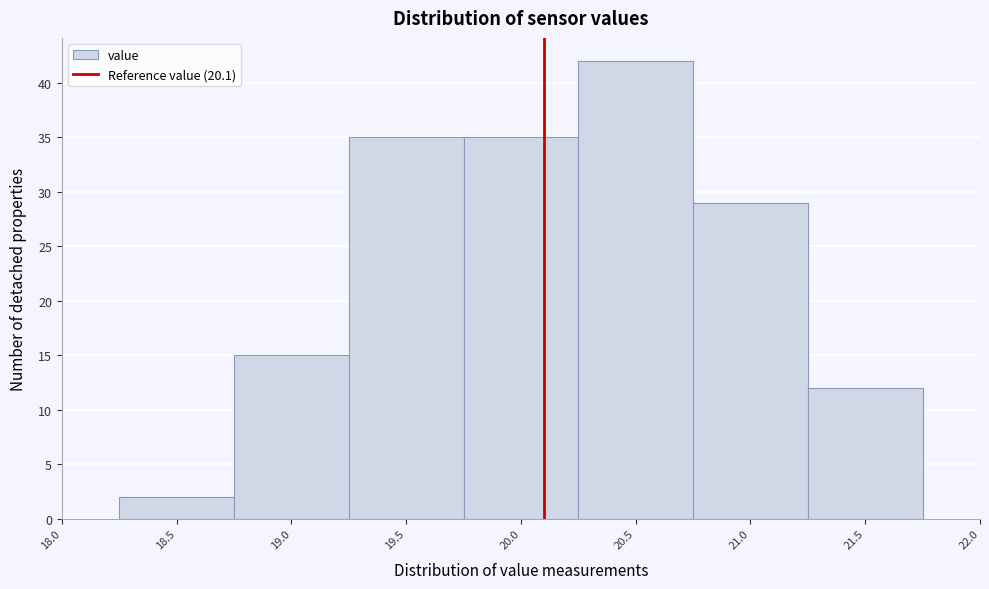

How tall is the bar that spans 18.25 to 18.75 on the x-axis? The values are not printed on the chart, so give them approximately, as read against the axis.

2